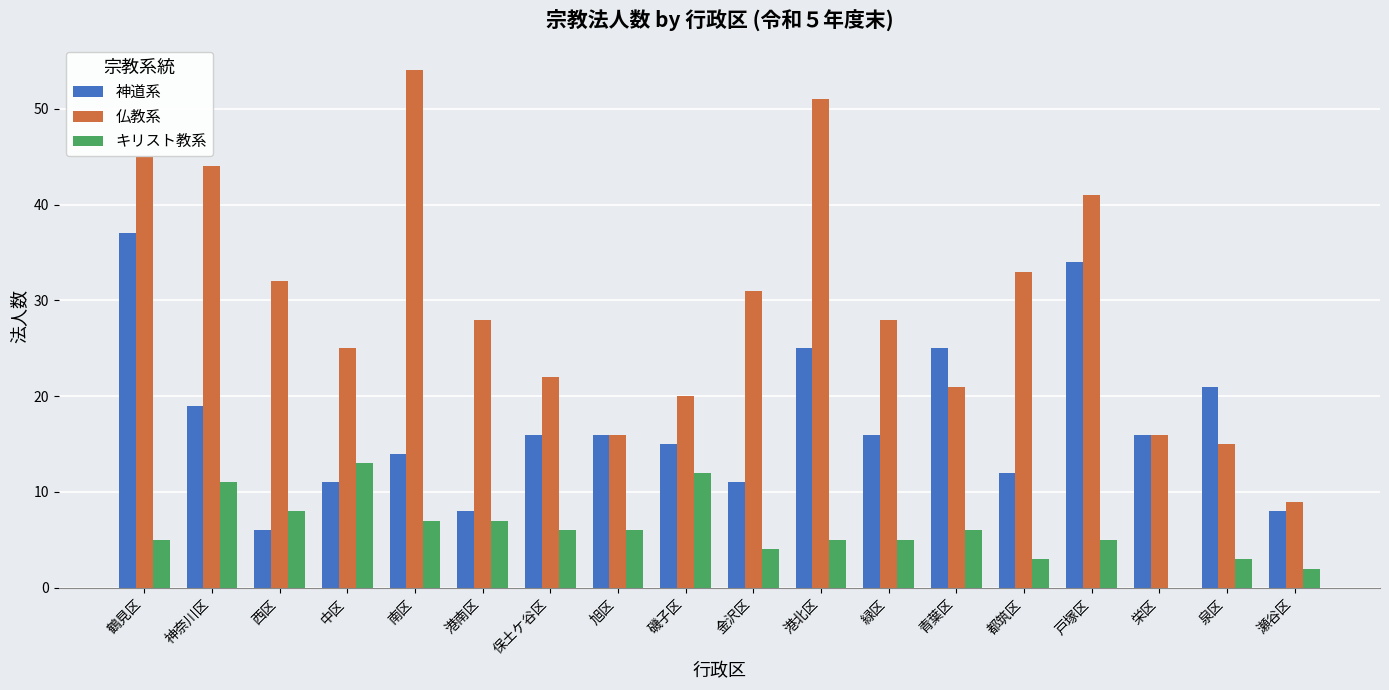

How many groups of bars are there?

18